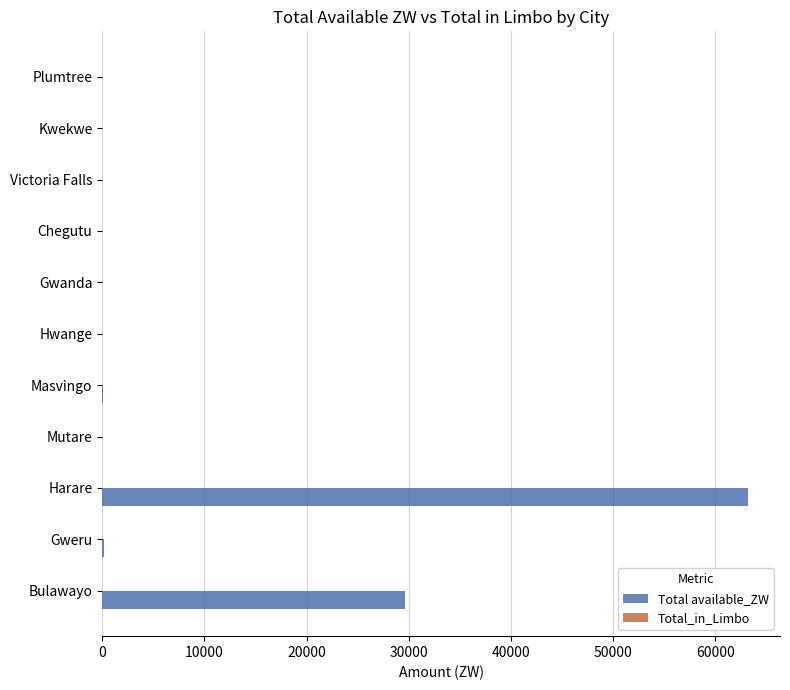

Read the value at Harare.

63172.1